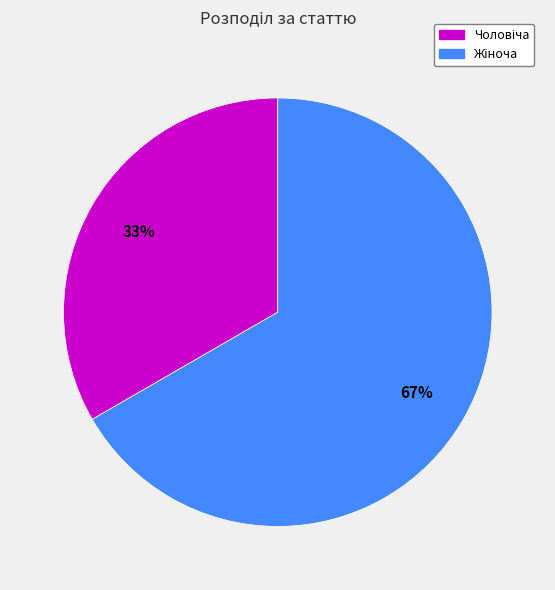

To the nearest percent, what is the average slice percentage?

50%